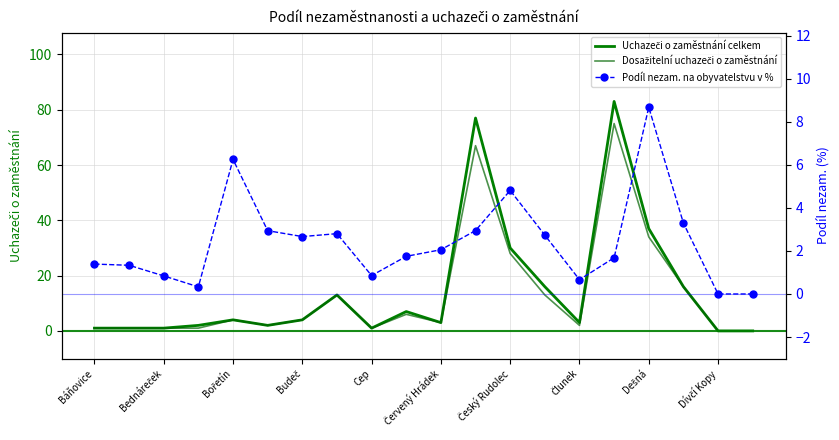

True or false: Dosažitelní uchazeči o zaměstnání and Podíl nezam. na obyvatelstvu v % intersect in this chart.

True